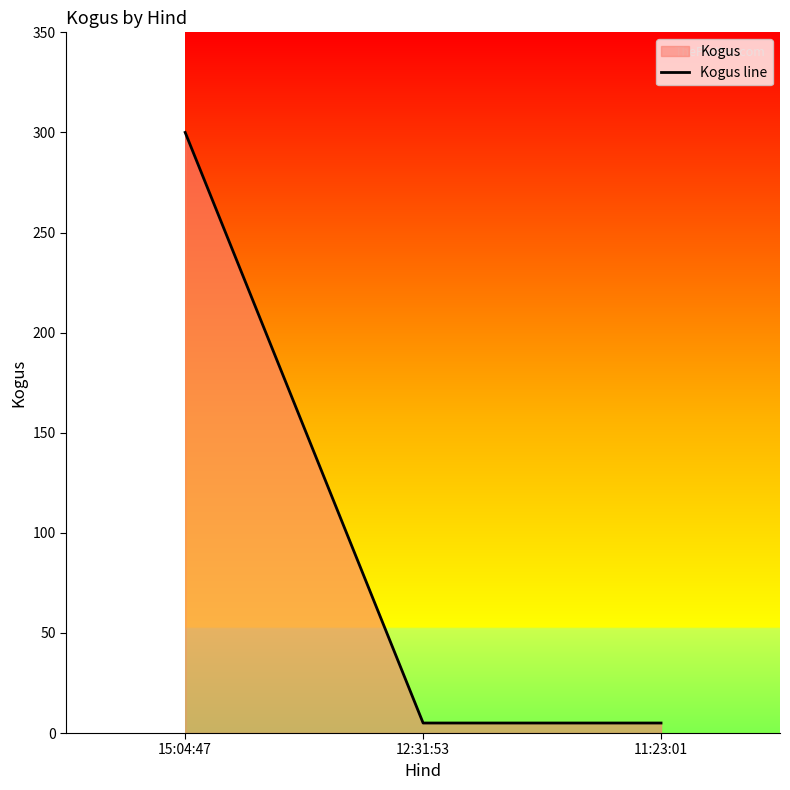

List the labels in order of value, largest first.

15:04:47, 12:31:53, 11:23:01